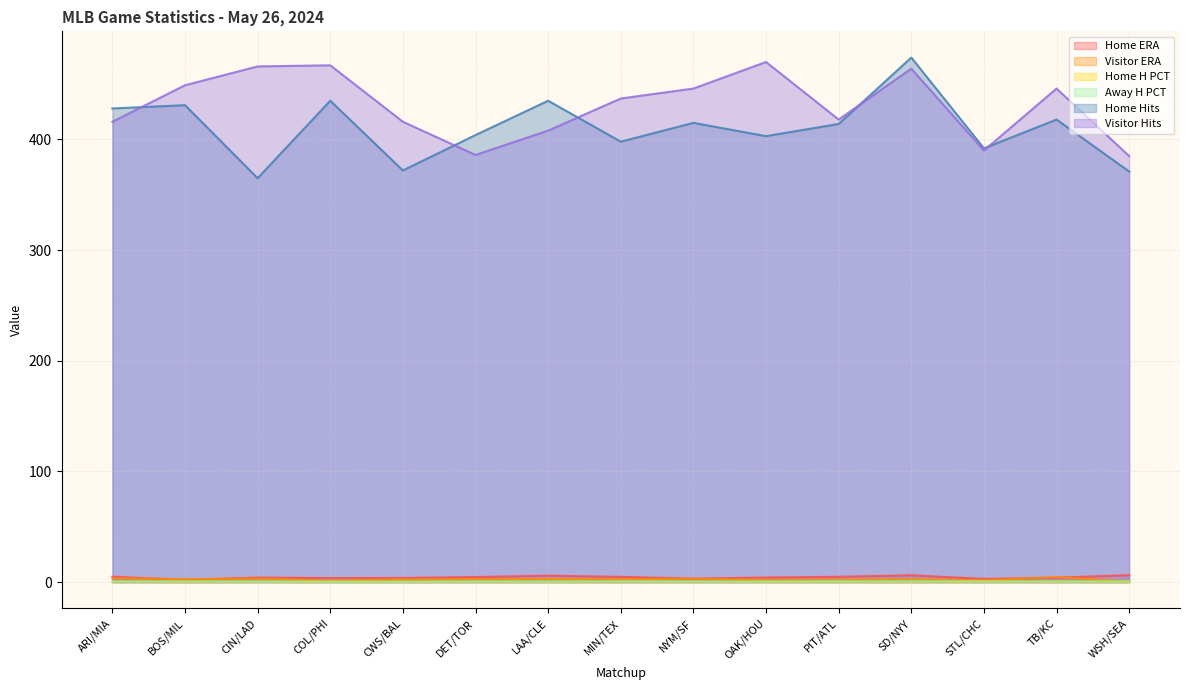

Reading left to right, what are all the values shown in this chart?

Home ERA: ARI/MIA=4.9	BOS/MIL=1.9	CIN/LAD=4.1	COL/PHI=3.6	CWS/BAL=3.8	DET/TOR=4.6	LAA/CLE=5.8	MIN/TEX=4.7	NYM/SF=3.1	OAK/HOU=4.2	PIT/ATL=4.8	SD/NYY=6.1	STL/CHC=2.9	TB/KC=4.0	WSH/SEA=6.3
Visitor ERA: ARI/MIA=3.5	BOS/MIL=2.6	CIN/LAD=3.2	COL/PHI=1.4	CWS/BAL=2.4	DET/TOR=2.6	LAA/CLE=2.8	MIN/TEX=2.6	NYM/SF=3.0	OAK/HOU=2.1	PIT/ATL=2.2	SD/NYY=2.6	STL/CHC=1.7	TB/KC=4.5	WSH/SEA=0.6
Home H PCT: ARI/MIA=0.5	BOS/MIL=0.4	CIN/LAD=0.4	COL/PHI=0.4	CWS/BAL=0.4	DET/TOR=0.5	LAA/CLE=0.2	MIN/TEX=0.5	NYM/SF=0.4	OAK/HOU=0.5	PIT/ATL=0.5	SD/NYY=0.4	STL/CHC=0.5	TB/KC=0.5	WSH/SEA=0.5
Away H PCT: ARI/MIA=0.5	BOS/MIL=0.6	CIN/LAD=0.4	COL/PHI=0.2	CWS/BAL=0.2	DET/TOR=0.5	LAA/CLE=0.5	MIN/TEX=0.6	NYM/SF=0.4	OAK/HOU=0.3	PIT/ATL=0.5	SD/NYY=0.6	STL/CHC=0.5	TB/KC=0.5	WSH/SEA=0.5
Home Hits: ARI/MIA=428.0	BOS/MIL=431.0	CIN/LAD=365.0	COL/PHI=435.0	CWS/BAL=372.0	DET/TOR=404.0	LAA/CLE=435.0	MIN/TEX=398.0	NYM/SF=415.0	OAK/HOU=403.0	PIT/ATL=414.0	SD/NYY=474.0	STL/CHC=392.0	TB/KC=418.0	WSH/SEA=371.0
Visitor Hits: ARI/MIA=416.0	BOS/MIL=449.0	CIN/LAD=466.0	COL/PHI=467.0	CWS/BAL=416.0	DET/TOR=386.0	LAA/CLE=408.0	MIN/TEX=437.0	NYM/SF=446.0	OAK/HOU=470.0	PIT/ATL=418.0	SD/NYY=464.0	STL/CHC=390.0	TB/KC=446.0	WSH/SEA=385.0